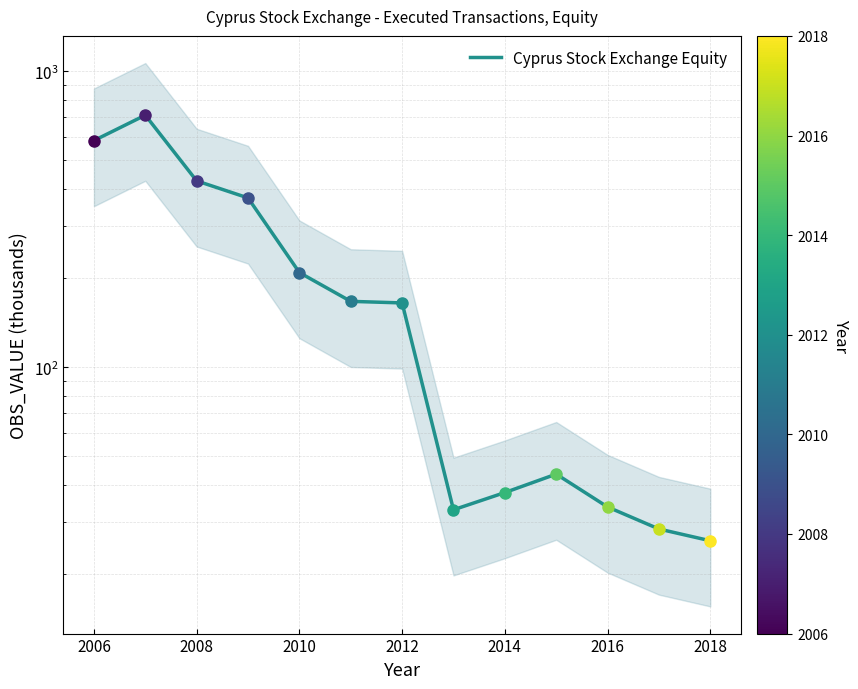

Does the chart display data point markers on the line(s)?

Yes